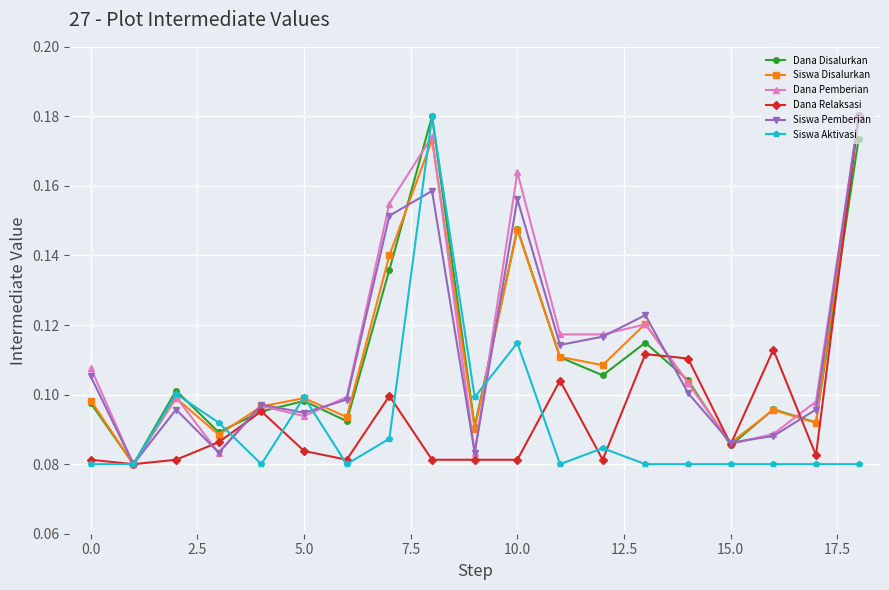

At how many categories does at least one series exceed 0?

19